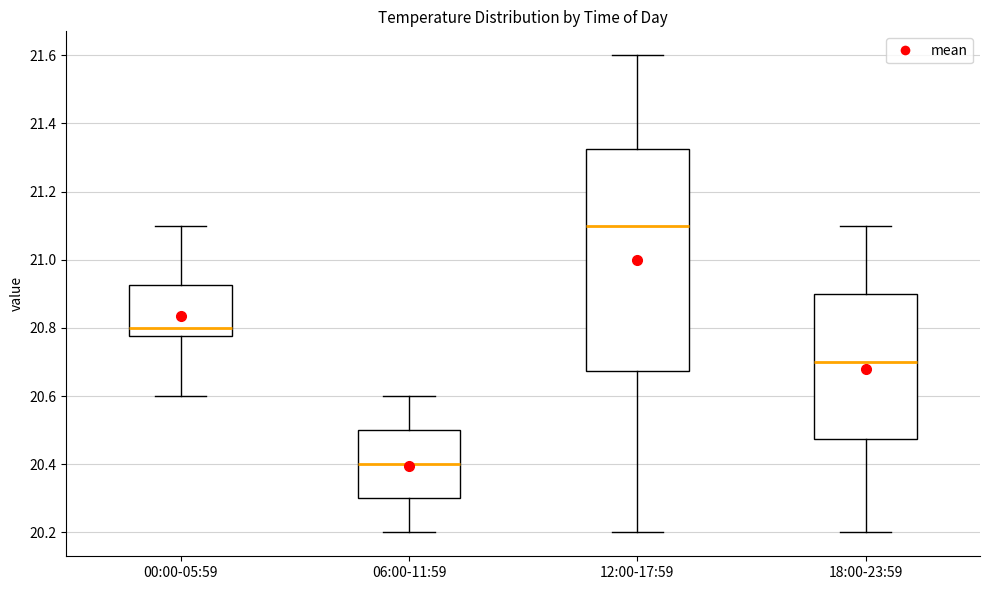

Reading left to right, read every box against the y-axis: the position of its median line, the range the box covers, and the ends of its whiskers. The values are not printed on the chart, so give them approximately, as read against the axis.

00:00-05:59: median 20.80, box 20.78 to 20.92, whiskers 20.60 to 21.10
06:00-11:59: median 20.40, box 20.30 to 20.50, whiskers 20.20 to 20.60
12:00-17:59: median 21.10, box 20.68 to 21.32, whiskers 20.20 to 21.60
18:00-23:59: median 20.70, box 20.48 to 20.90, whiskers 20.20 to 21.10